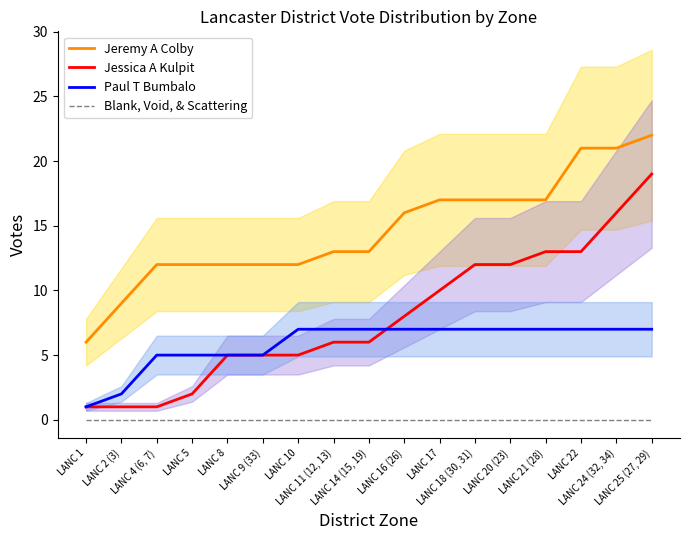

True or false: Jessica A Kulpit has a value of 1 at LANC 5.

False